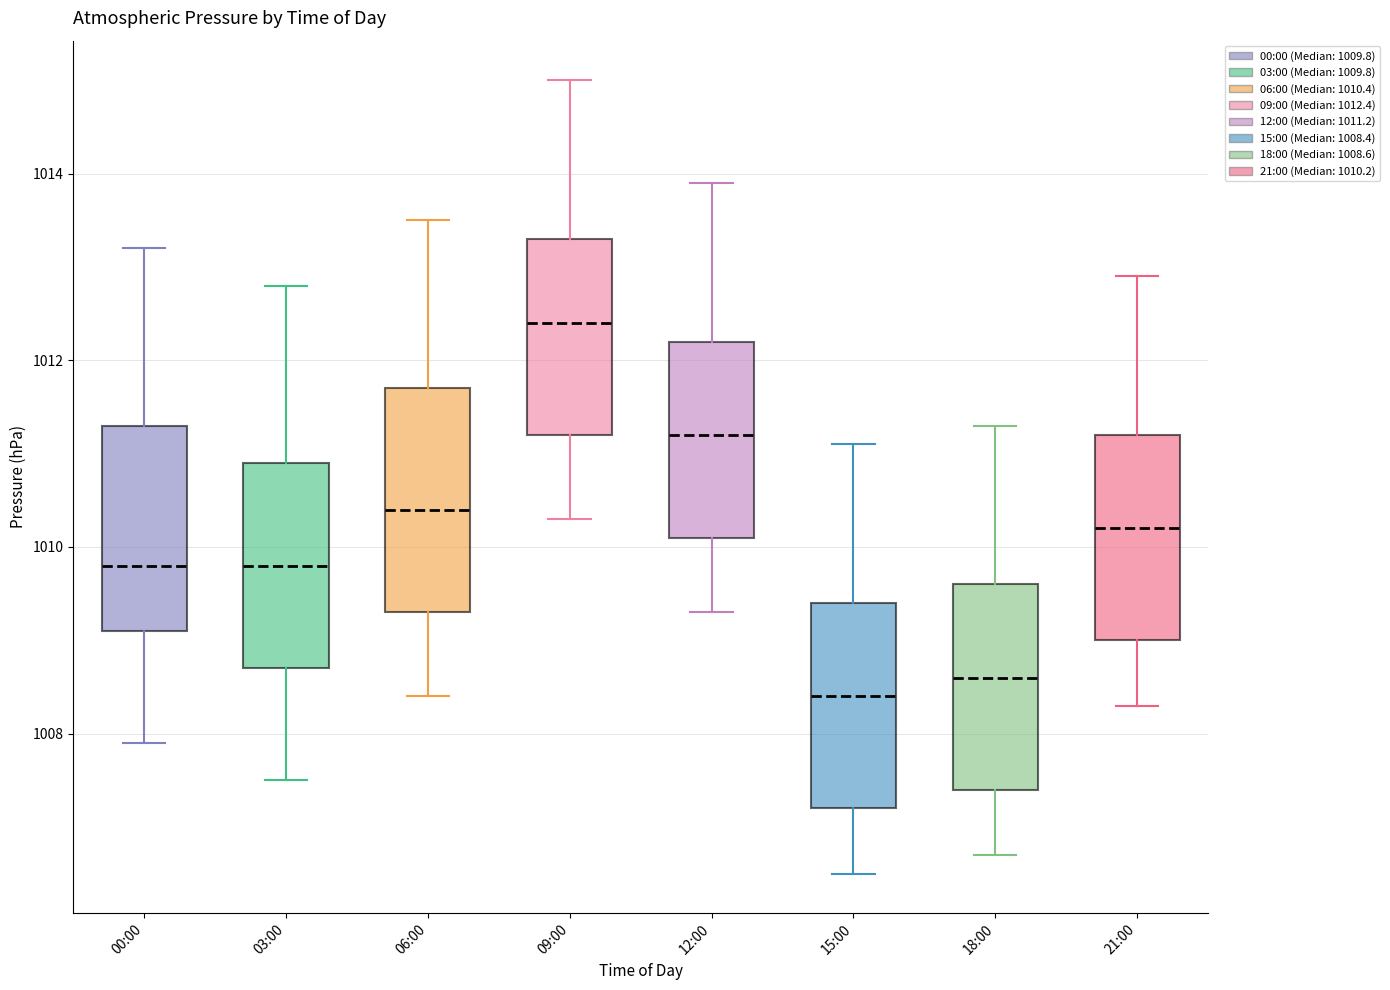

Reading left to right, transcribe this box plot: for each box, give where its median line is, the range the box spans, and where its two whiskers end, as read against the y-axis. The values are not printed on the chart, so give them approximately, as read against the axis.

00:00: median 1009.8, box 1009.2 to 1011.4, whiskers 1008.0 to 1013.2
03:00: median 1009.8, box 1008.8 to 1011.0, whiskers 1007.6 to 1012.8
06:00: median 1010.4, box 1009.4 to 1011.8, whiskers 1008.4 to 1013.6
09:00: median 1012.4, box 1011.2 to 1013.4, whiskers 1010.4 to 1015.0
12:00: median 1011.2, box 1010.2 to 1012.2, whiskers 1009.4 to 1014.0
15:00: median 1008.4, box 1007.2 to 1009.4, whiskers 1006.6 to 1011.2
18:00: median 1008.6, box 1007.4 to 1009.6, whiskers 1006.8 to 1011.4
21:00: median 1010.2, box 1009.0 to 1011.2, whiskers 1008.4 to 1013.0